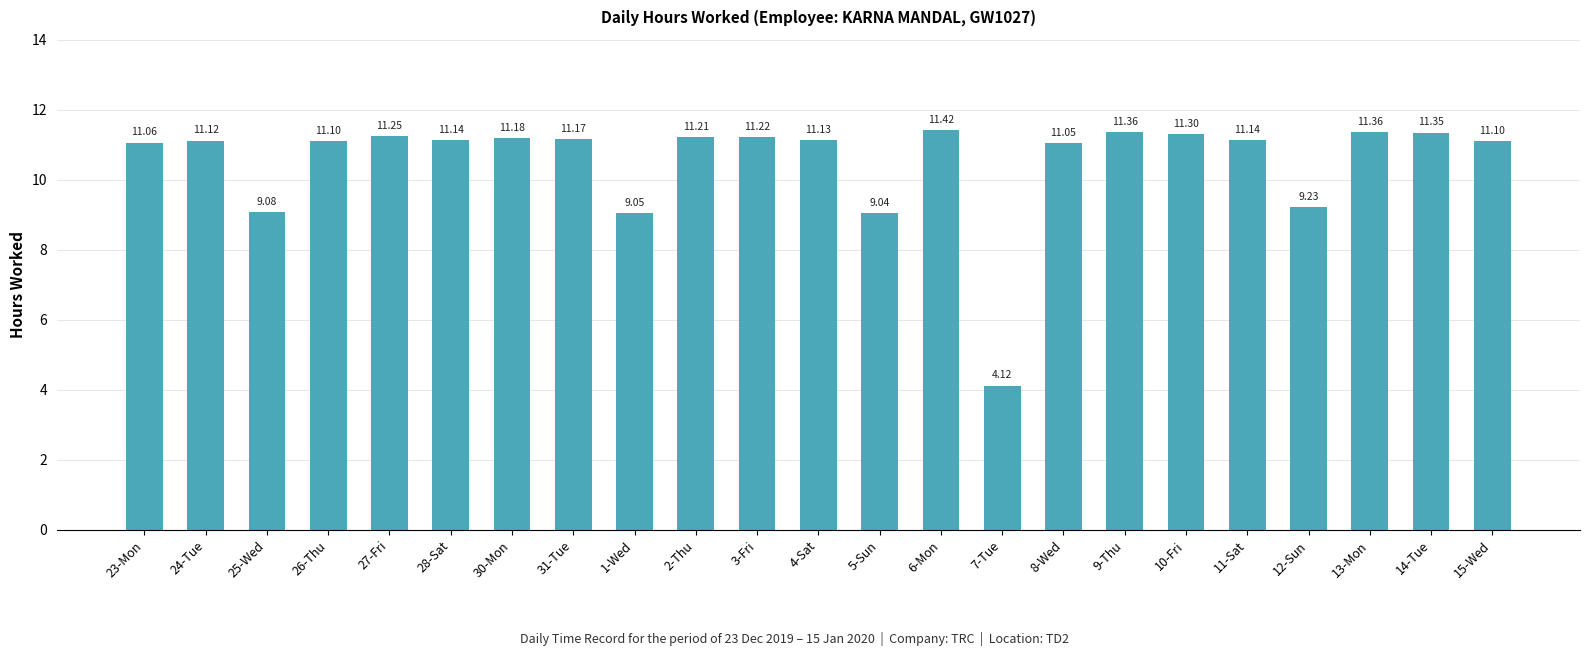

True or false: the data shows 6.0 at 7-Tue.

False